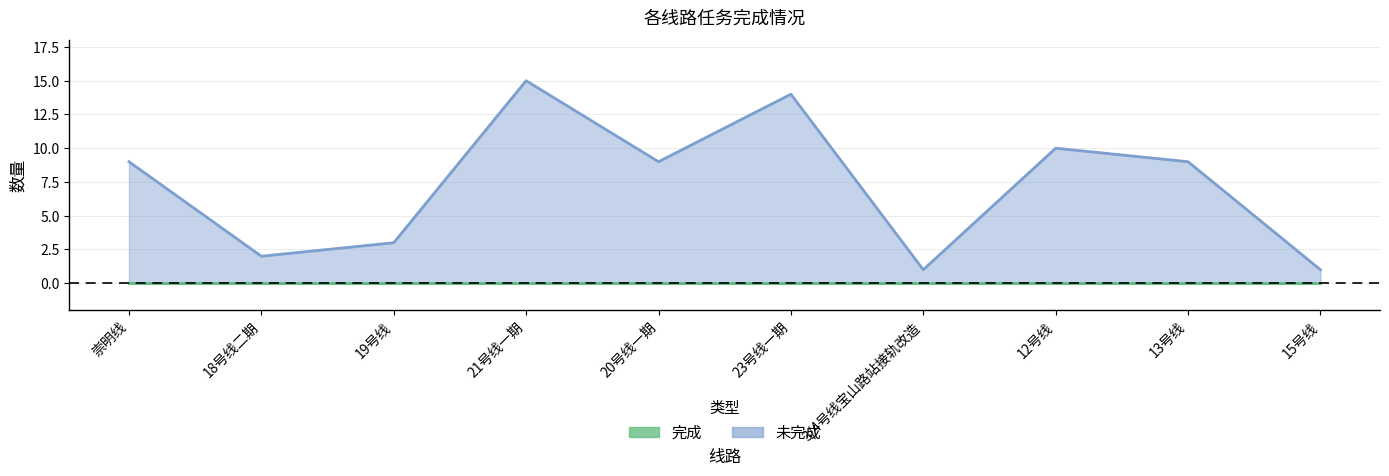

Which label corresponds to the largest value in the chart?

21号线一期